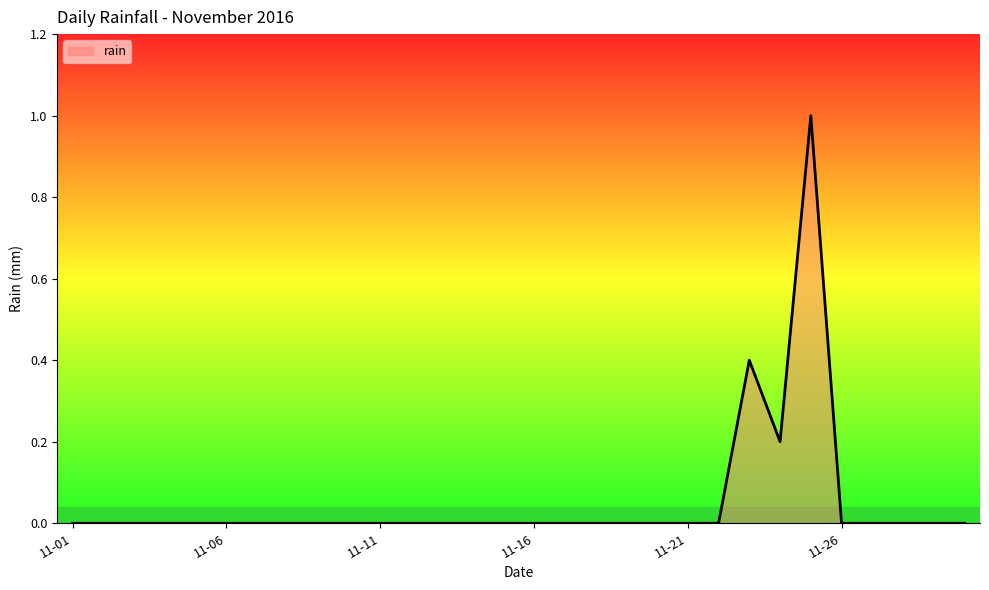

What is the greatest value displayed?

1.0